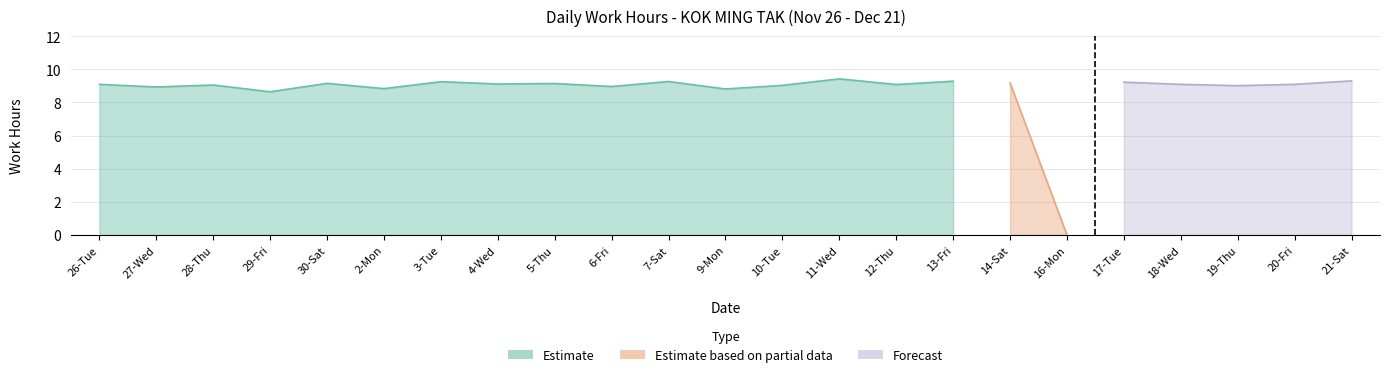

Reading left to right, transcribe all the data shown in this chart.

Low (Work Hours): 9.1	8.9	9.1	8.6	9.2	8.8	9.2	9.1	9.1	9.0	9.3	8.8	9.0	9.4	9.1	9.3	9.2	0.0	9.2	9.1	9.0	9.1	9.3
Break Total: 0.0	0.0	0.0	0.0	0.0	0.0	0.0	0.0	0.0	0.0	0.0	0.0	0.0	0.0	0.0	0.0	0.0	0.0	0.0	0.0	0.0	0.0	0.0